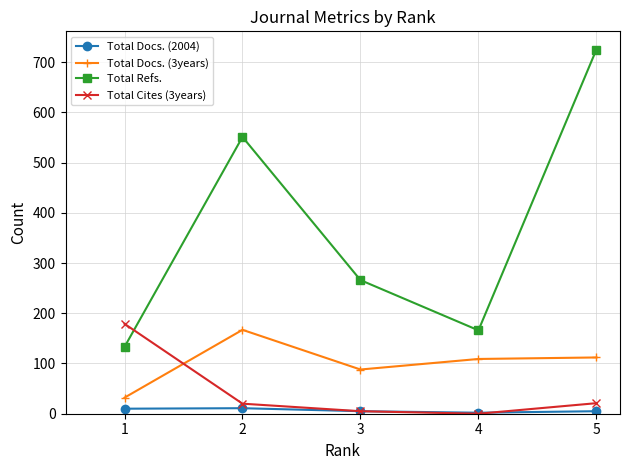

The value of Total Cites (3years) at 5 is 21. True or false?

True